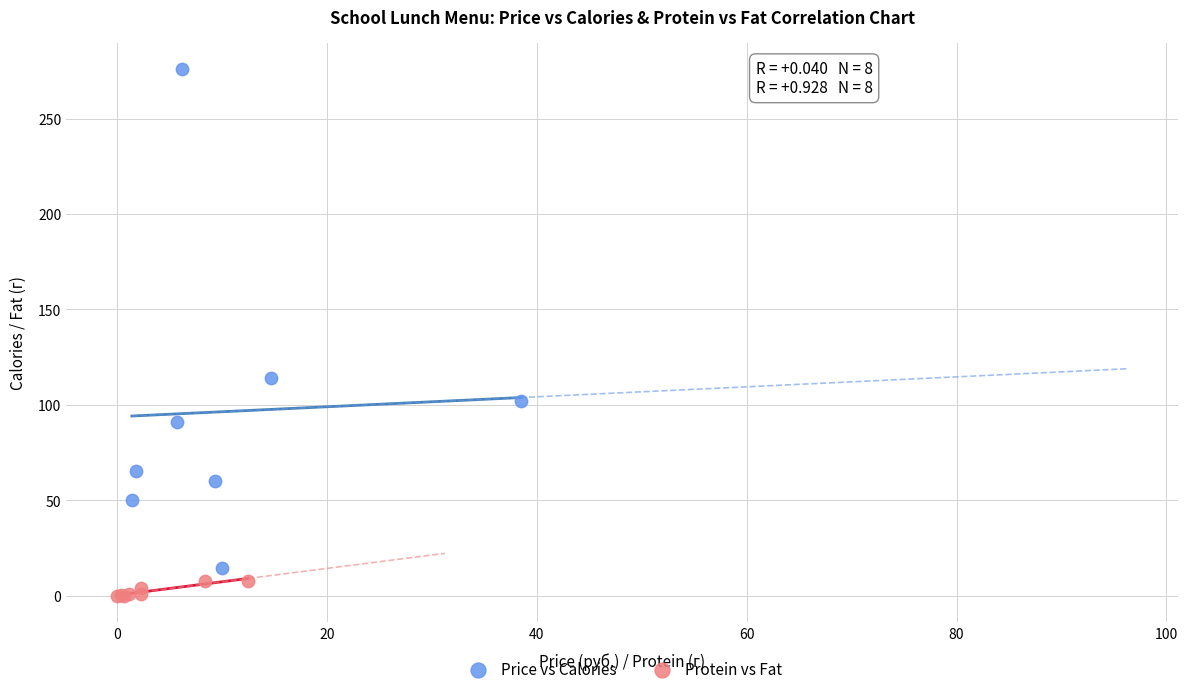

Which series has the widest spread of Y values?

Price vs Calories